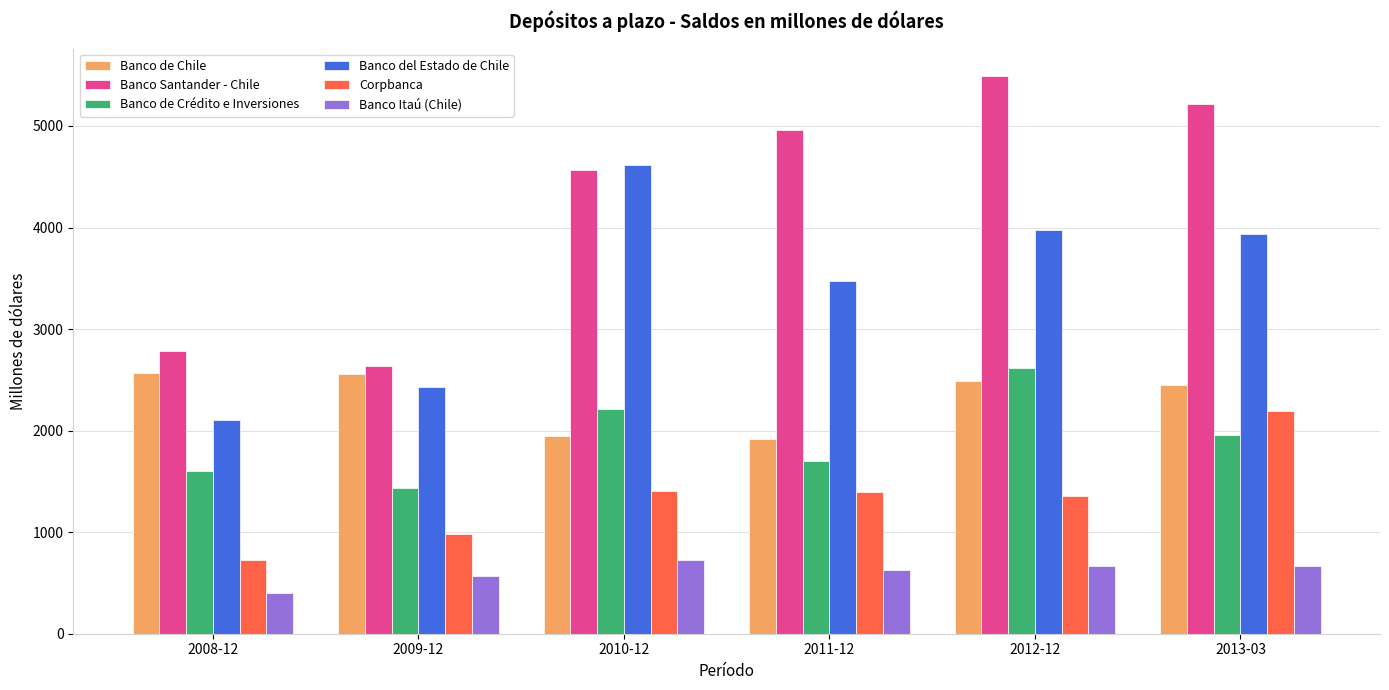

What is the sum of all Banco del Estado de Chile values?

20525.9